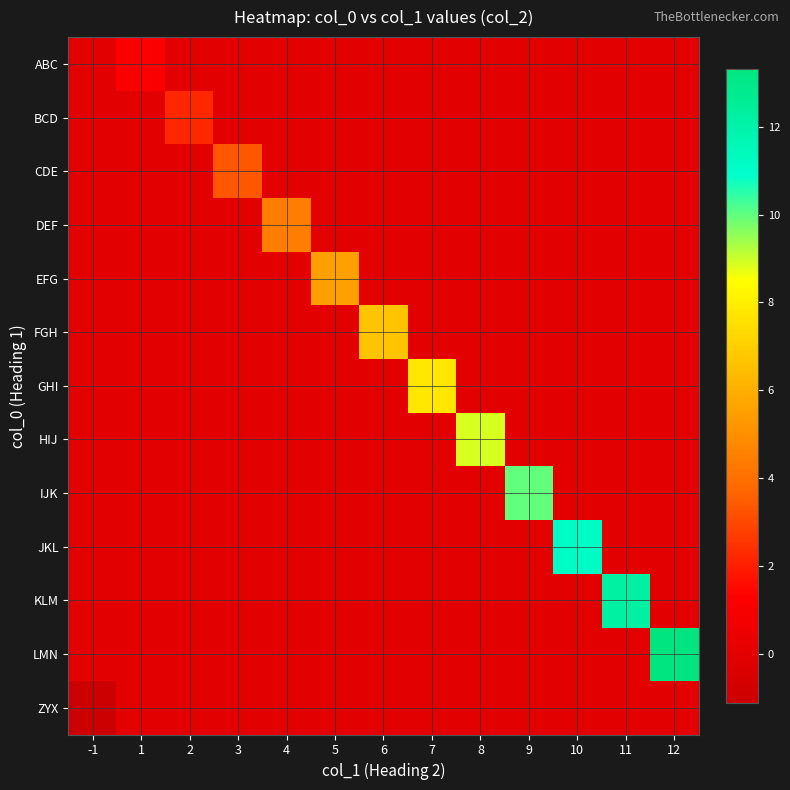

What is the greatest value displayed?

13.3